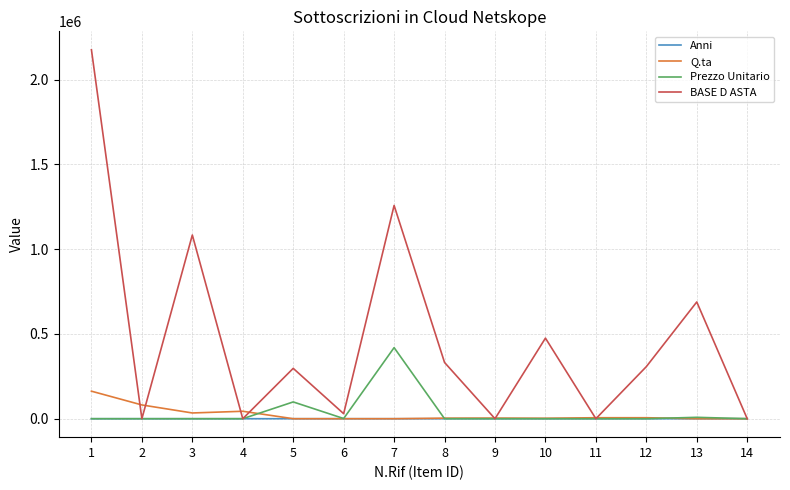

What is the difference between the BASE D ASTA values at 9 and 6?

29568.0